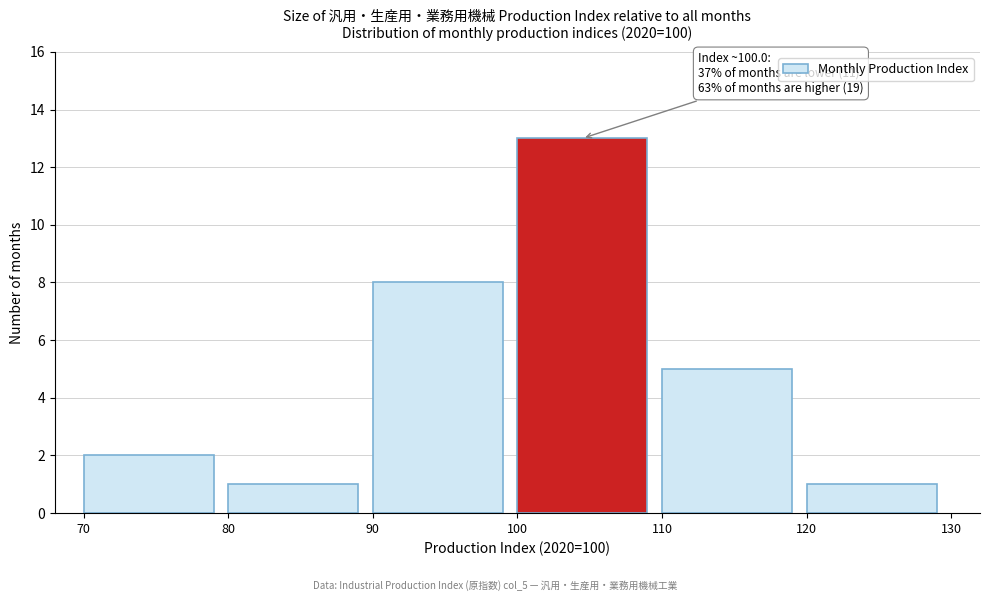

Which range on the x-axis has the tallest bar?

100 to 110